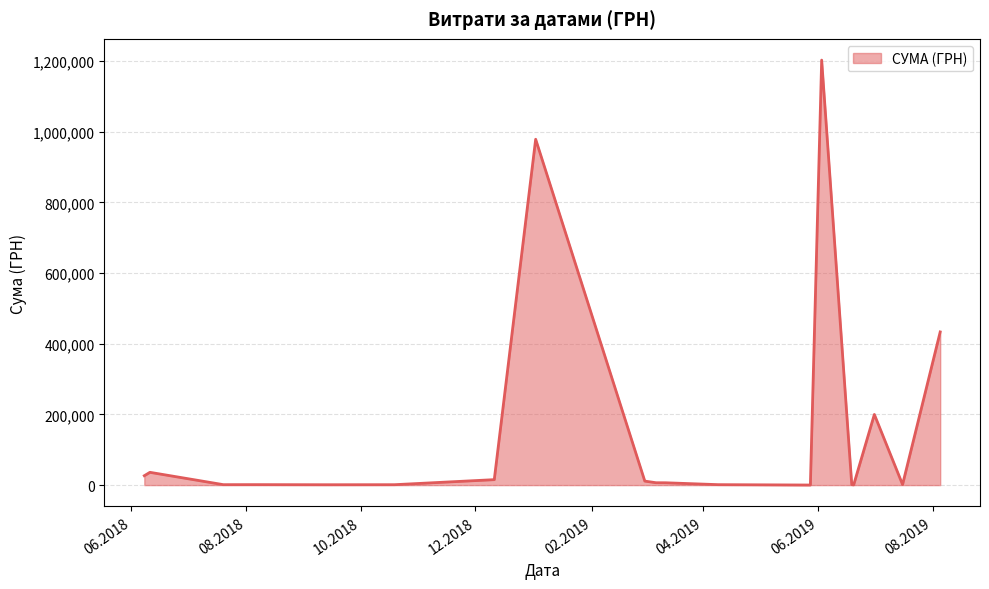

What is the maximum value shown in the chart?

1202411.5